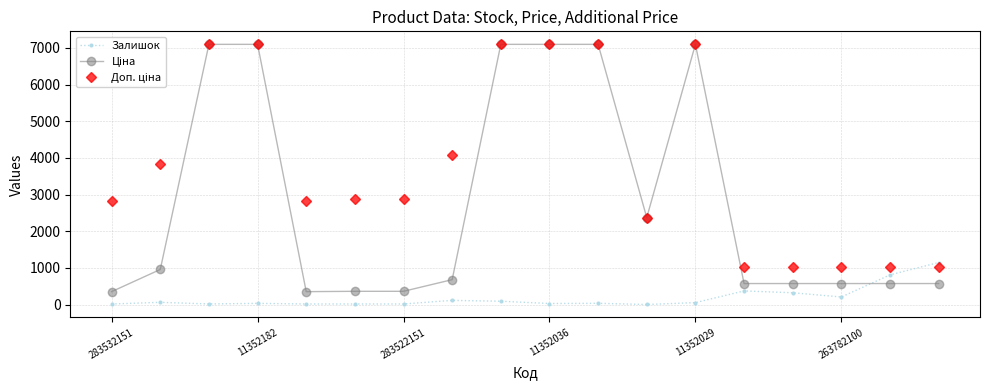

What is the greatest value displayed?

7098.8